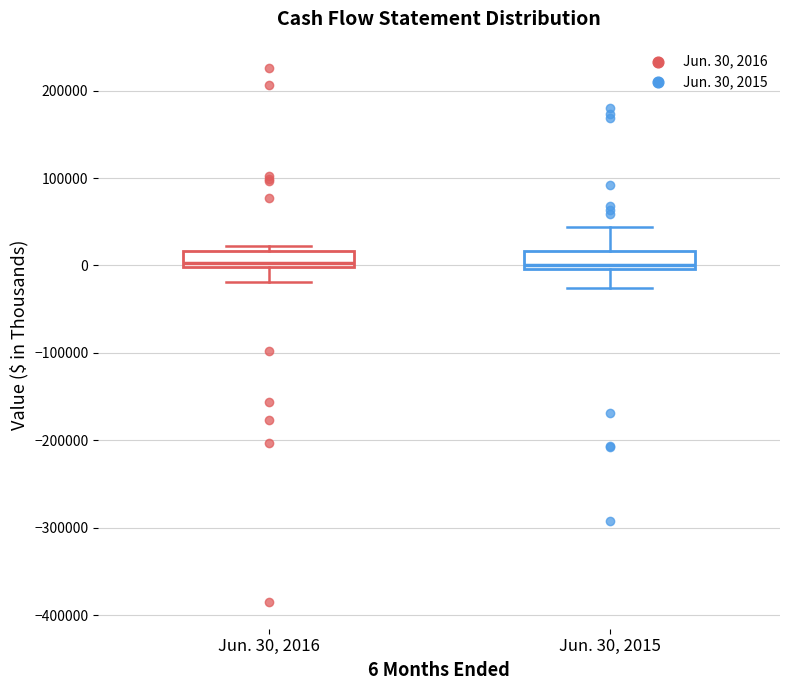

Where is the lower edge of the box for Jun. 30, 2016 on the y-axis? The values are not printed on the chart, so give them approximately, as read against the axis.

0